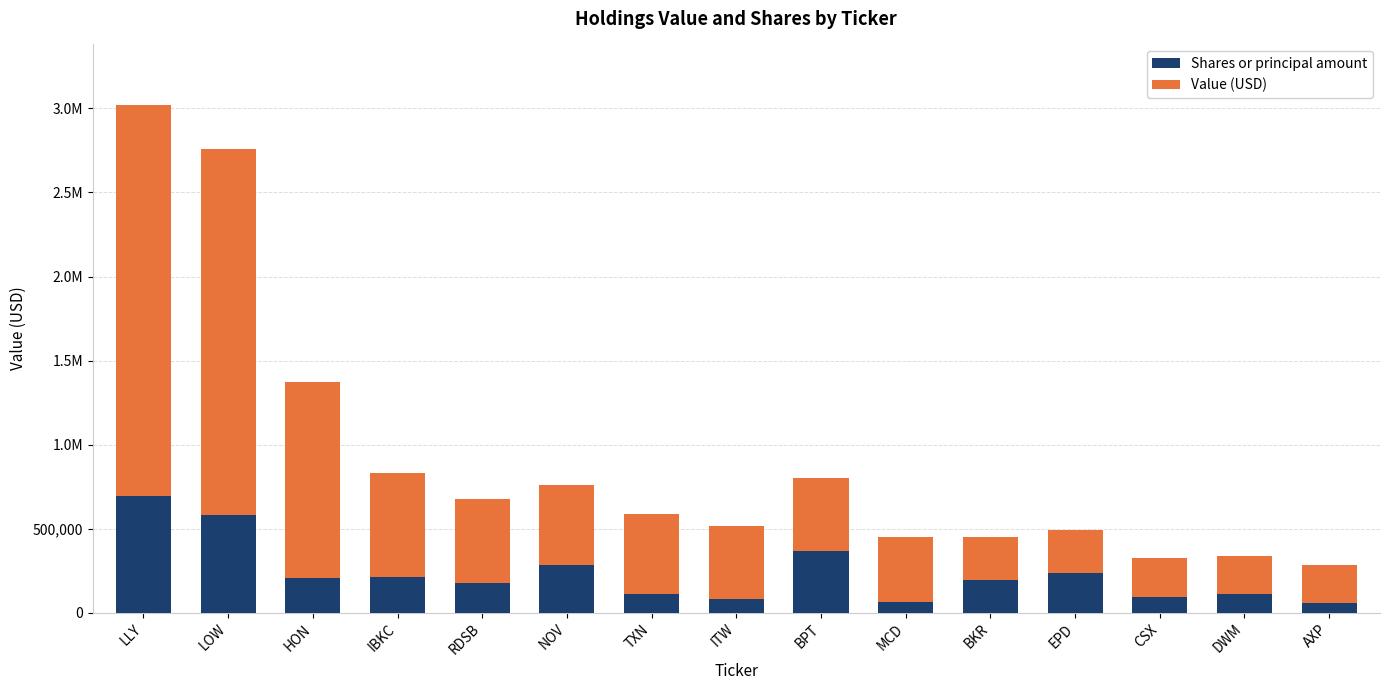

Are the bars horizontal?

No